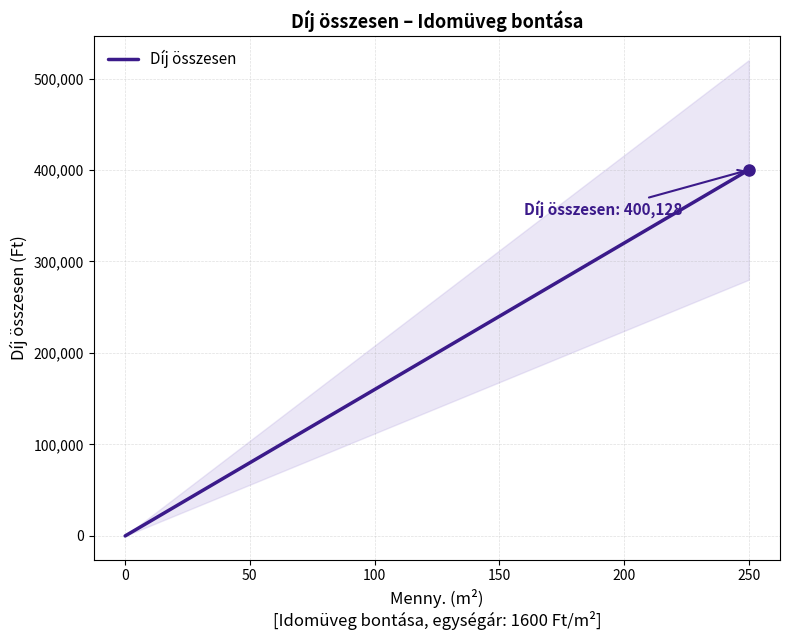

What is the highest value of the Díj összesen series?

400128.0